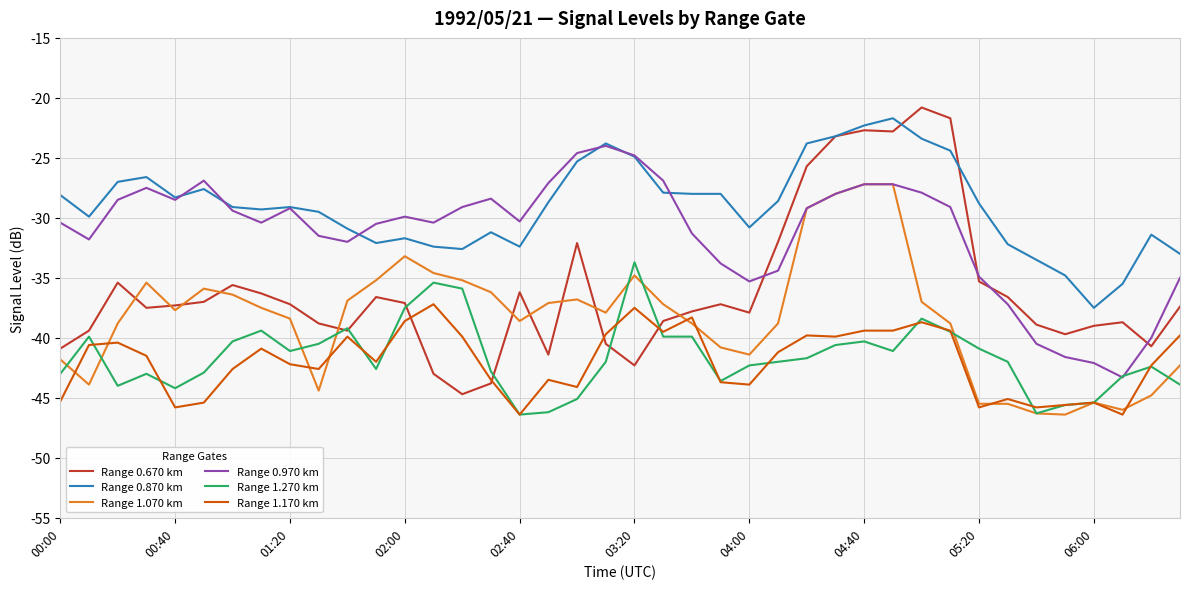

List the series in order of their peak value, highest first.

Range 0.670 km, Range 0.870 km, Range 0.970 km, Range 1.070 km, Range 1.270 km, Range 1.170 km